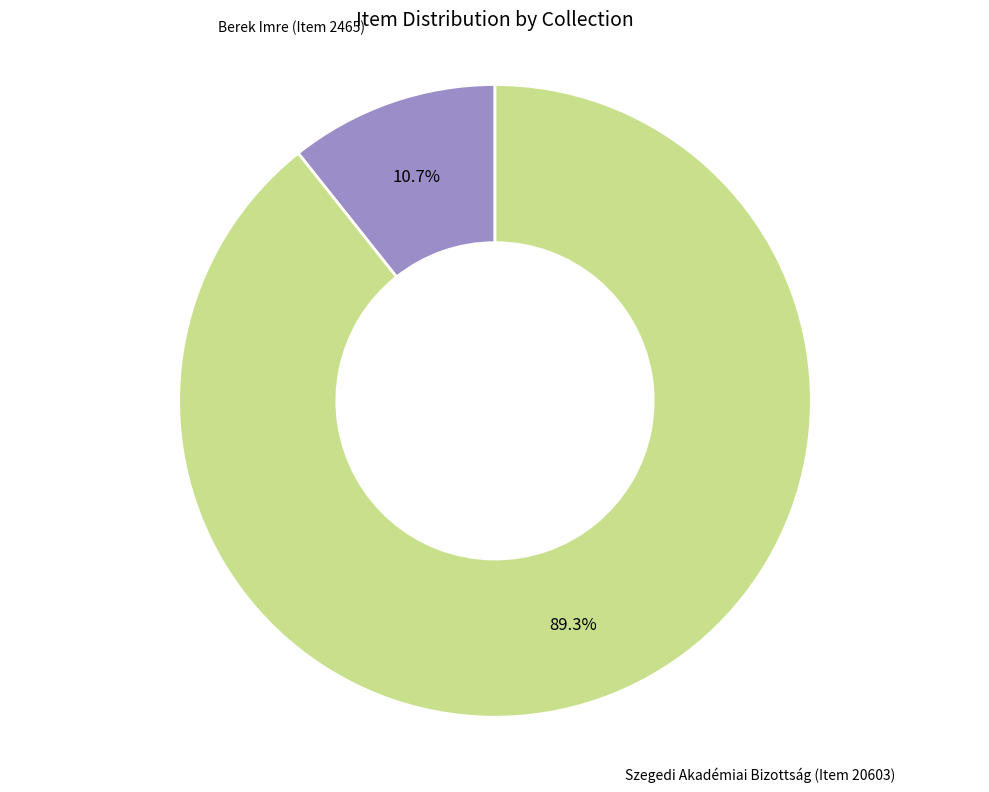

Count the number of slices in the pie.

2